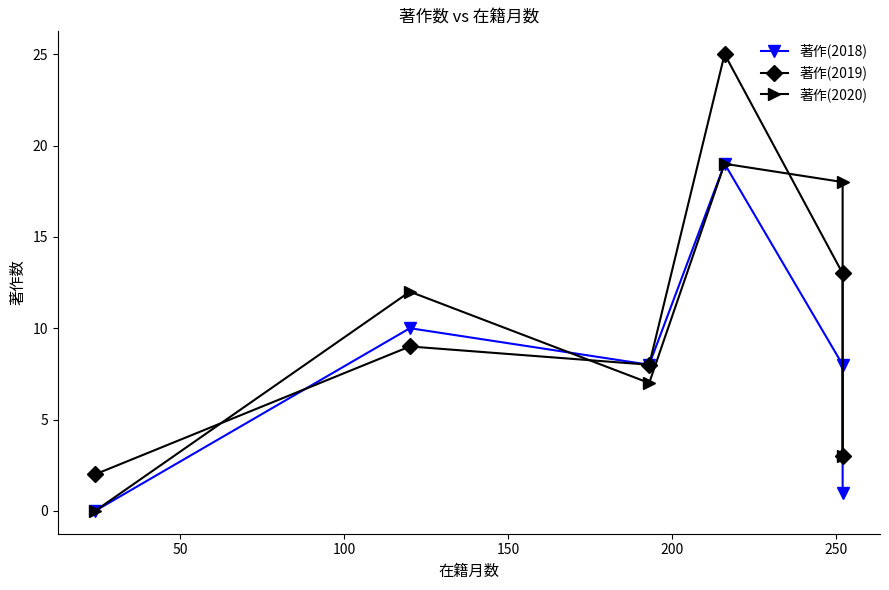

Count the number of data series in this chart.

3